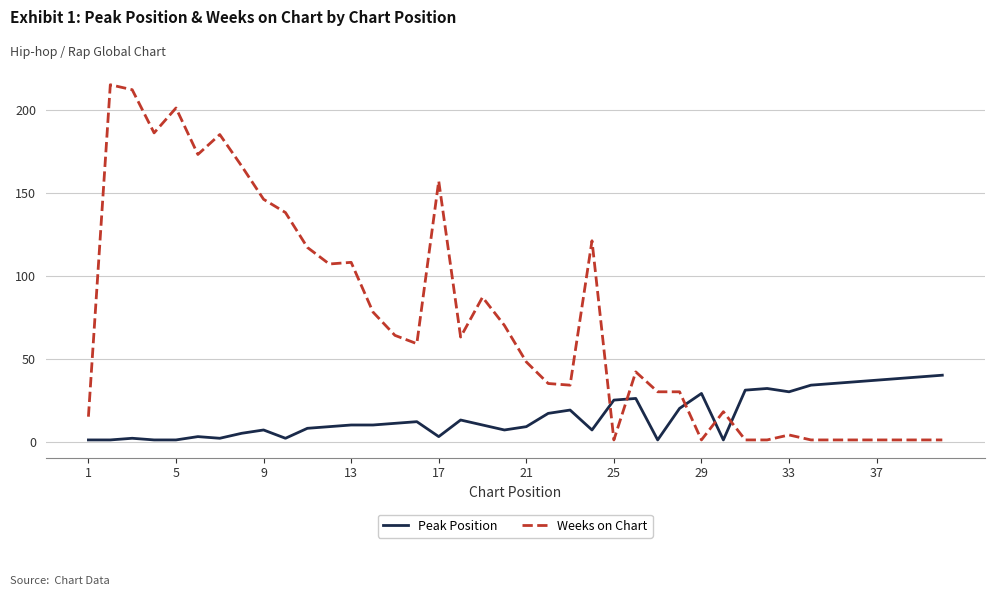

How many distinct data groups are displayed?

2